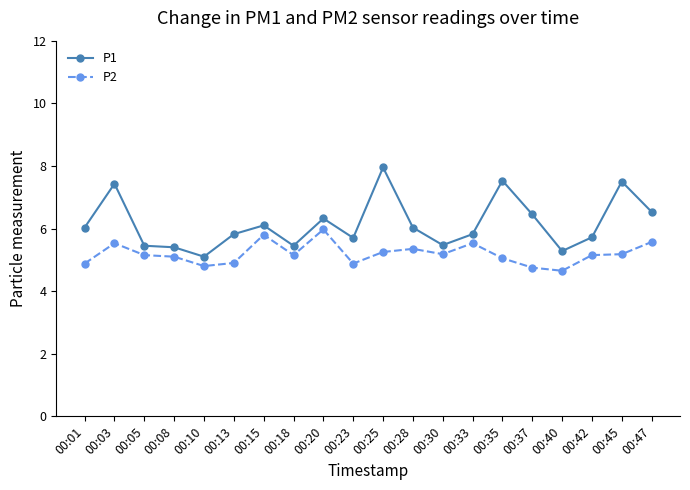

What are all the series names shown in the legend?

P1, P2